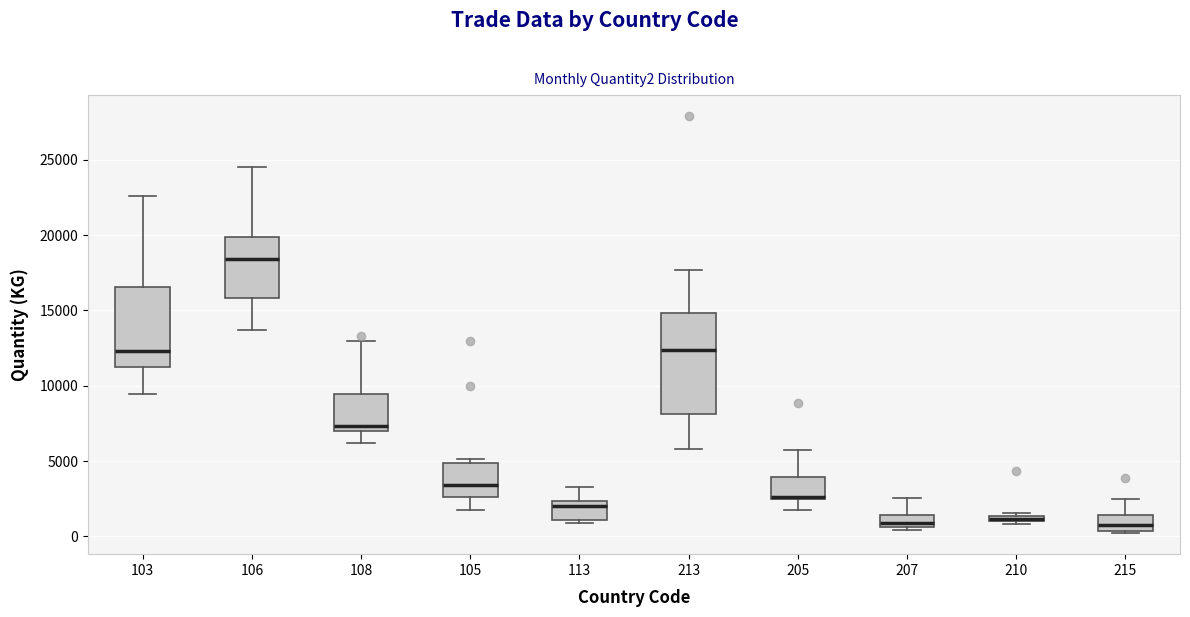

Comparing the boxes themselves (not the whiskers), which one is the tallest?

213